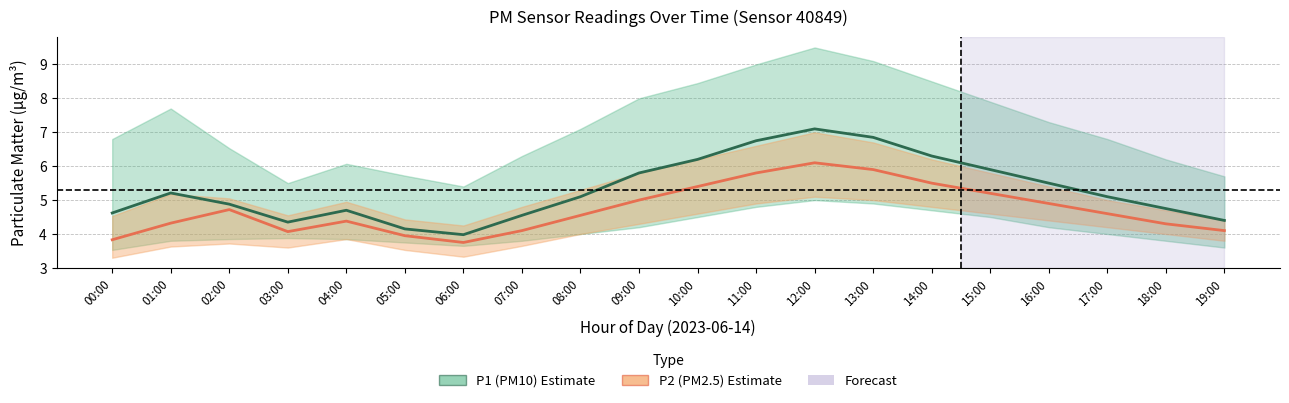

At which label does P1 (PM10) first exceed 5?

01:00